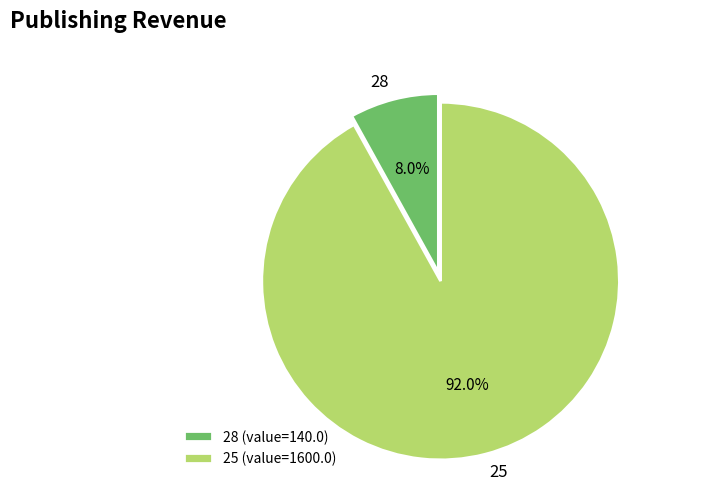

What percentage is the 25 slice, to the nearest percent?

92%